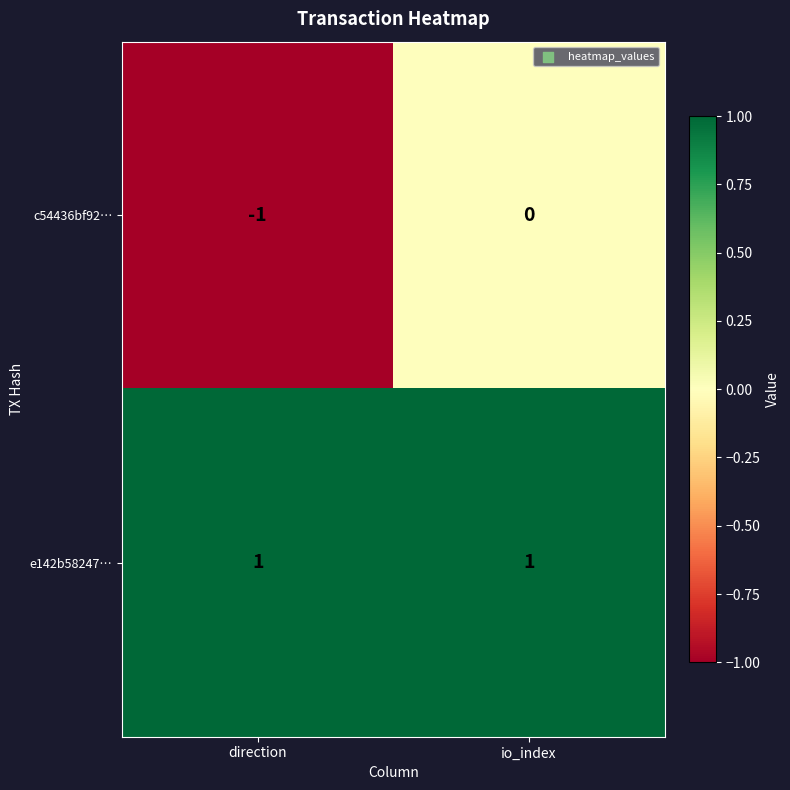

True or false: c54436bf92… has a value of 0 at io_index.

True